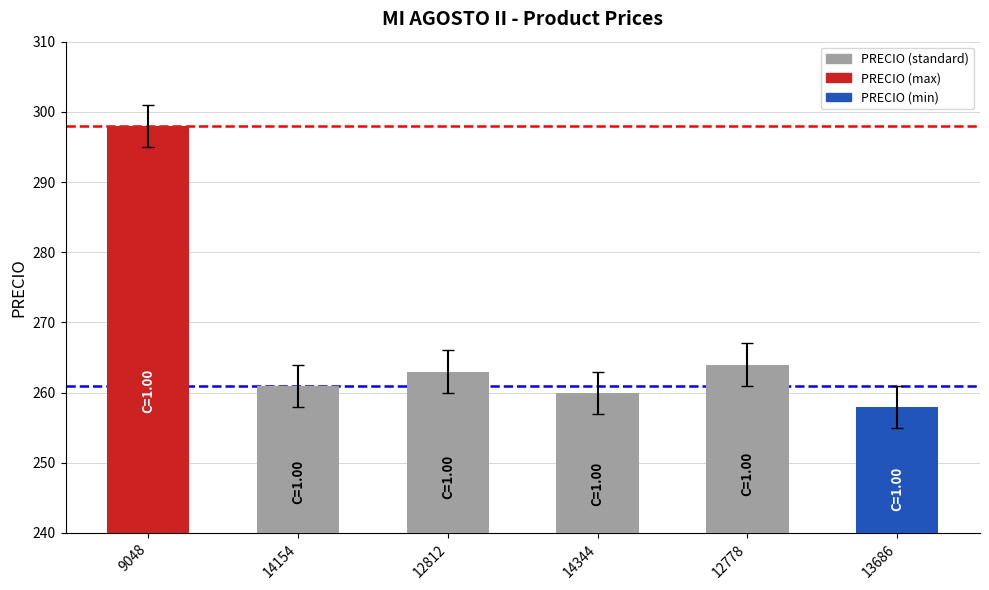

What is the sum of the values at 14154 and 14344?

521